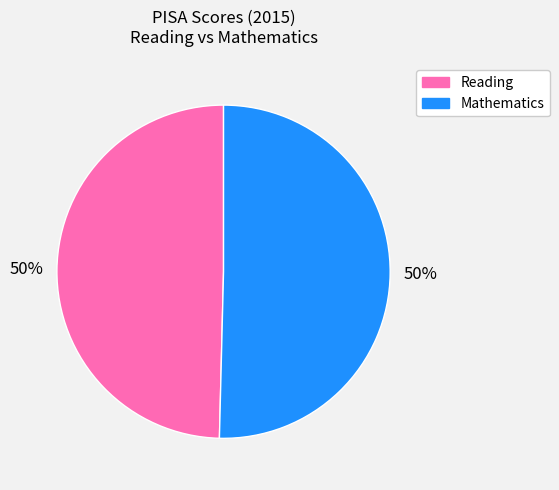

To the nearest percent, what is the average slice percentage?

50%